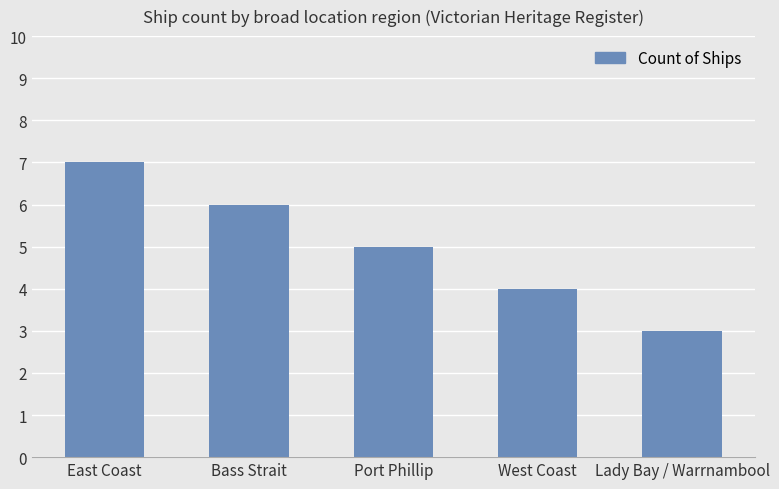

Reading left to right, list all the values displayed in this chart.

7	6	5	4	3